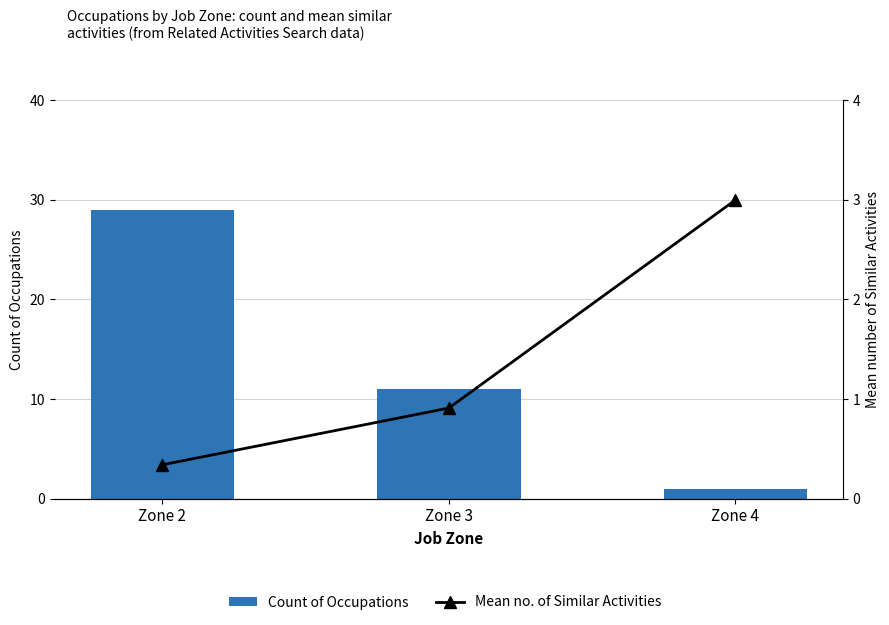

At which label is Mean no. of Similar Activities closest to 1?

Zone 3